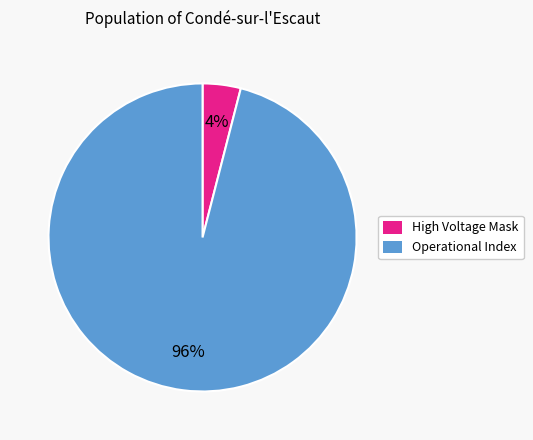

True or false: Operational Index accounts for 96% of the total.

True